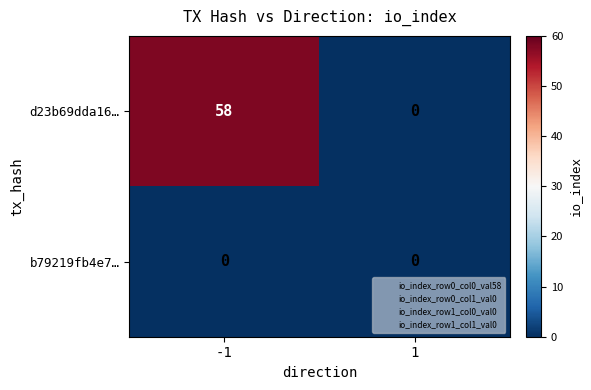

Between -1 and 1, which series saw the biggest shift?

d23b69dda16…